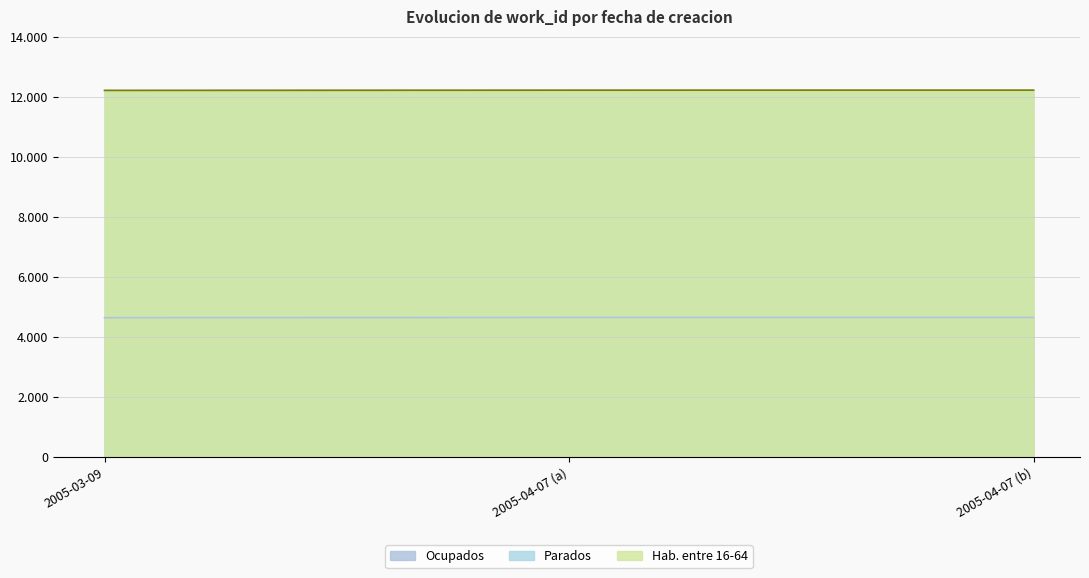

Where is Parados nearest to the value 12212?

2005-04-07 (a)